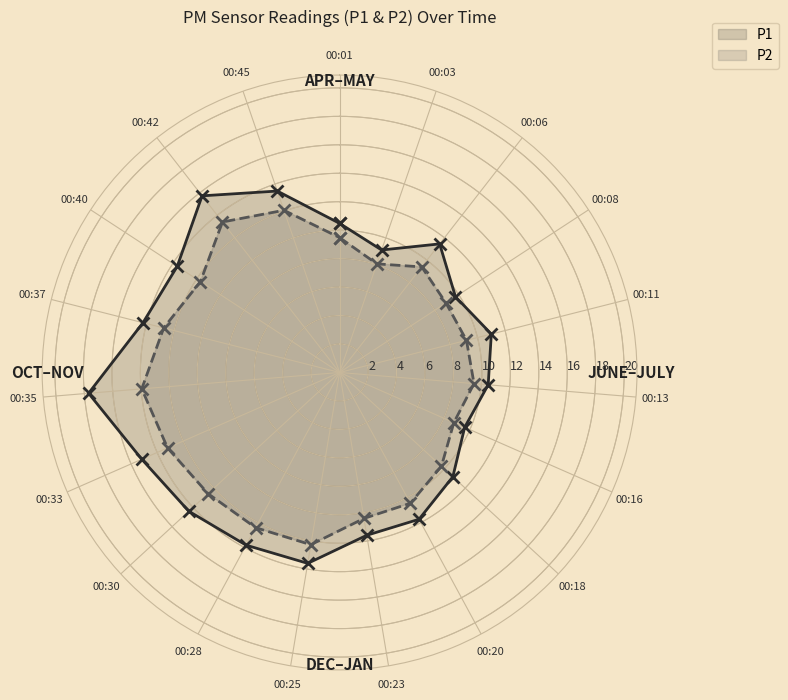

How many interior local peaks does the P2 series have?

5